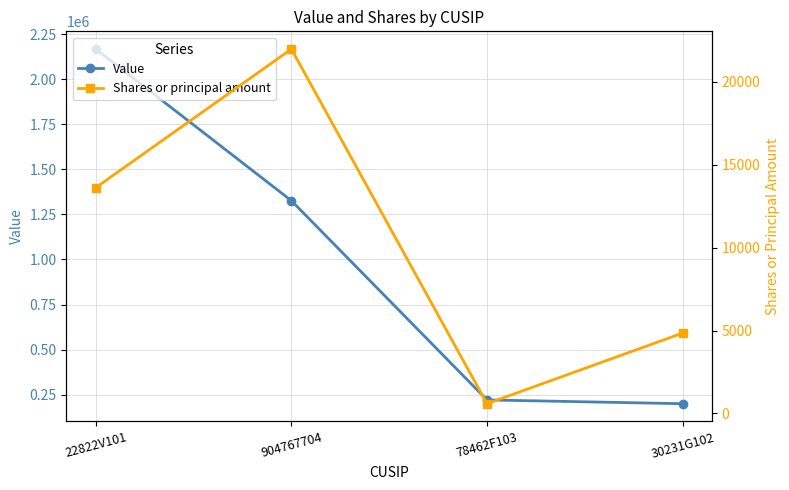

At how many categories does at least one series exceed 986243?

2